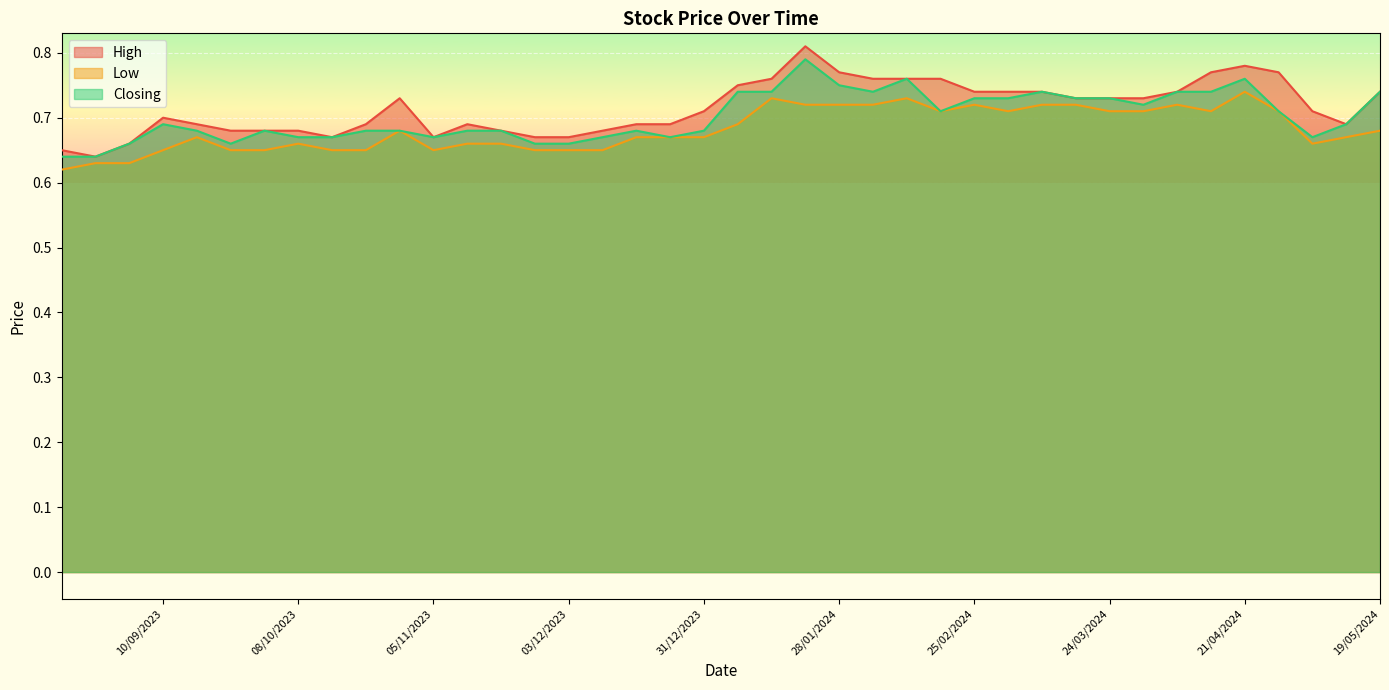

Rank the categories by Low value from lowest to highest.

20/08/2023, 03/09/2023, 27/08/2023, 10/12/2023, 03/12/2023, 26/11/2023, 05/11/2023, 22/10/2023, 15/10/2023, 01/10/2023, 24/09/2023, 10/09/2023, 05/05/2024, 19/11/2023, 12/11/2023, 08/10/2023, 12/05/2024, 31/12/2023, 24/12/2023, 17/12/2023, 17/09/2023, 19/05/2024, 29/10/2023, 07/01/2024, 28/04/2024, 14/04/2024, 31/03/2024, 24/03/2024, 03/03/2024, 18/02/2024, 07/04/2024, 17/03/2024, 10/03/2024, 25/02/2024, 04/02/2024, 28/01/2024, 21/01/2024, 11/02/2024, 14/01/2024, 21/04/2024